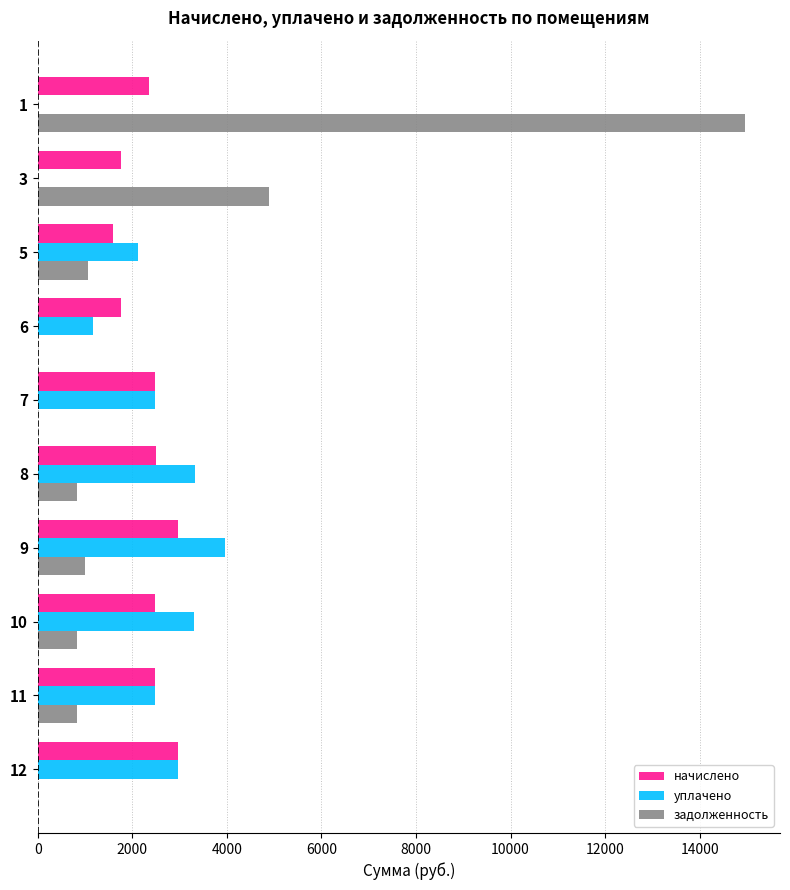

What is the total value across all series at 8?

6647.7